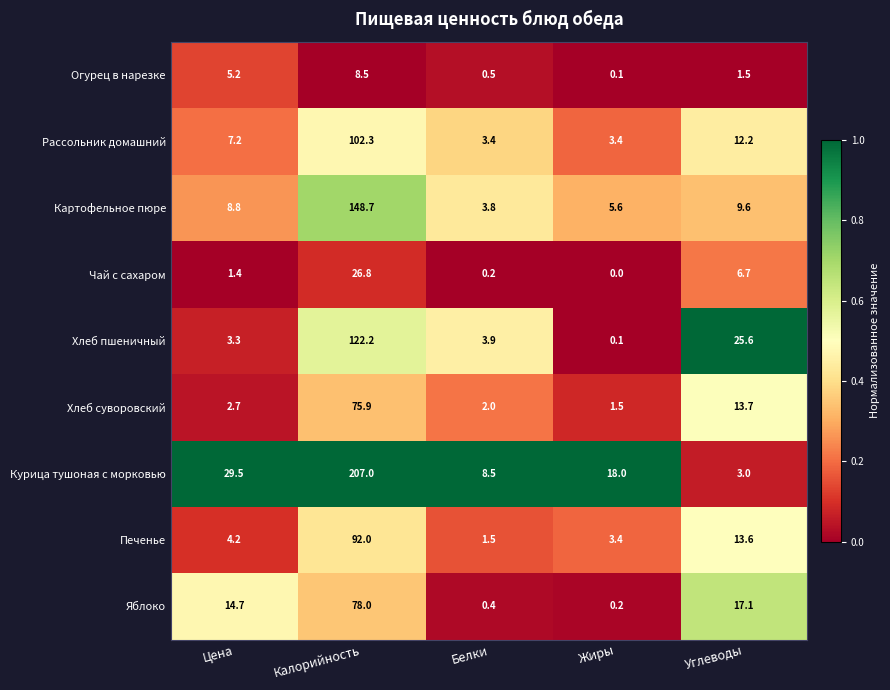

Which series changed the most between Жиры and Углеводы?

Хлеб пшеничный